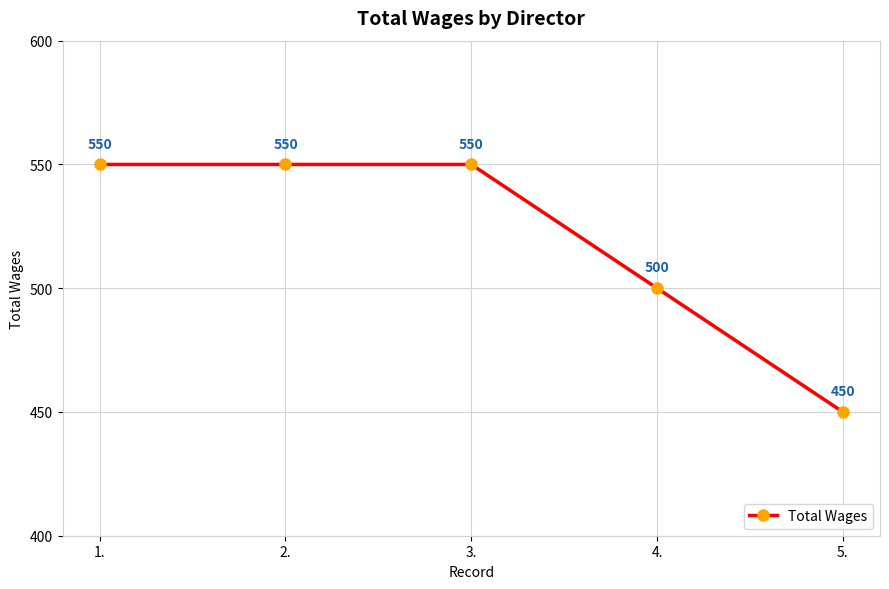

What is the ratio of the value at 3. to the value at 5.?

1.2